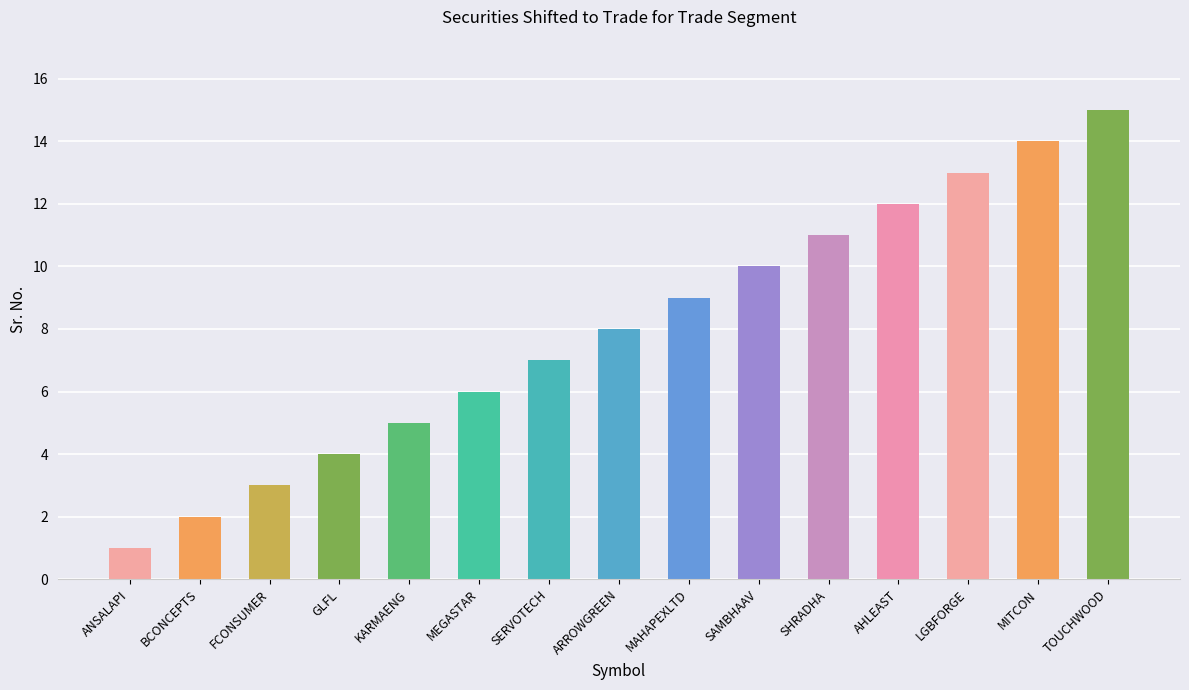

Which category has the lowest value across all series?

ANSALAPI